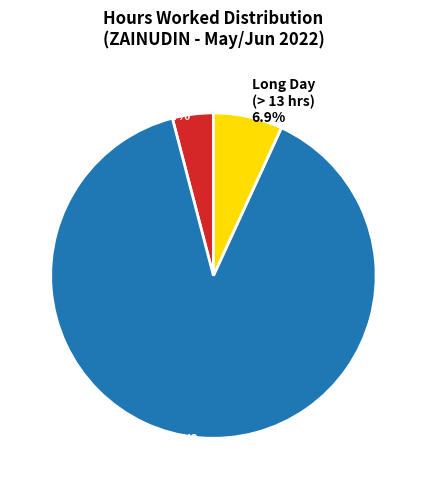

To the nearest percent, what is the average slice percentage?

33%